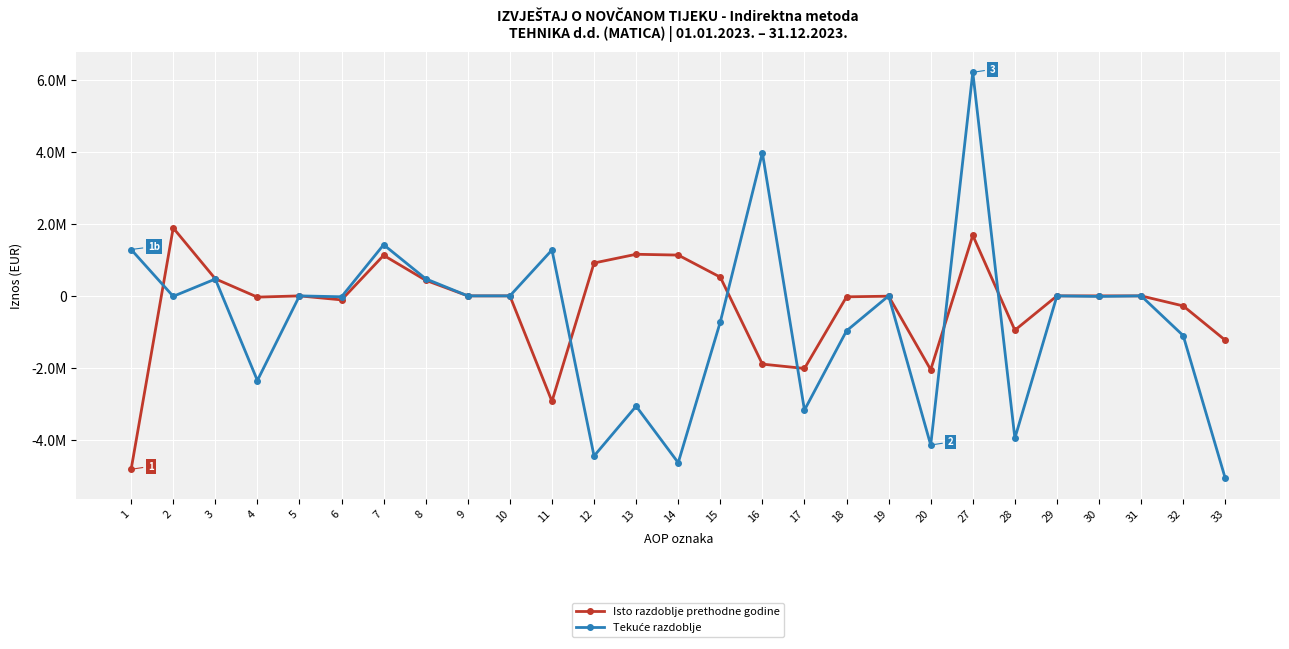

Reading left to right, list all the values displayed in this chart.

Isto razdoblje prethodne godine: -4820598	1888683	474250	-34686	0	-111686	1127006	433799	0	0	-2931915	914084	1156506	1134048	520332	-1896802	-2017831	-26481	-8349	-2052661	1681840	-953705	0	0	0	-279389	-1233094
Tekuće razdoblje: 1289028	-12701	468031	-2352270	0	-25020	1421896	474662	0	0	1276327	-4451018	-3066351	-4637394	-724328	3977055	-3174691	-971284	0	-4145975	6213918	-3955041	0	-15000	0	-1104406	-5074447